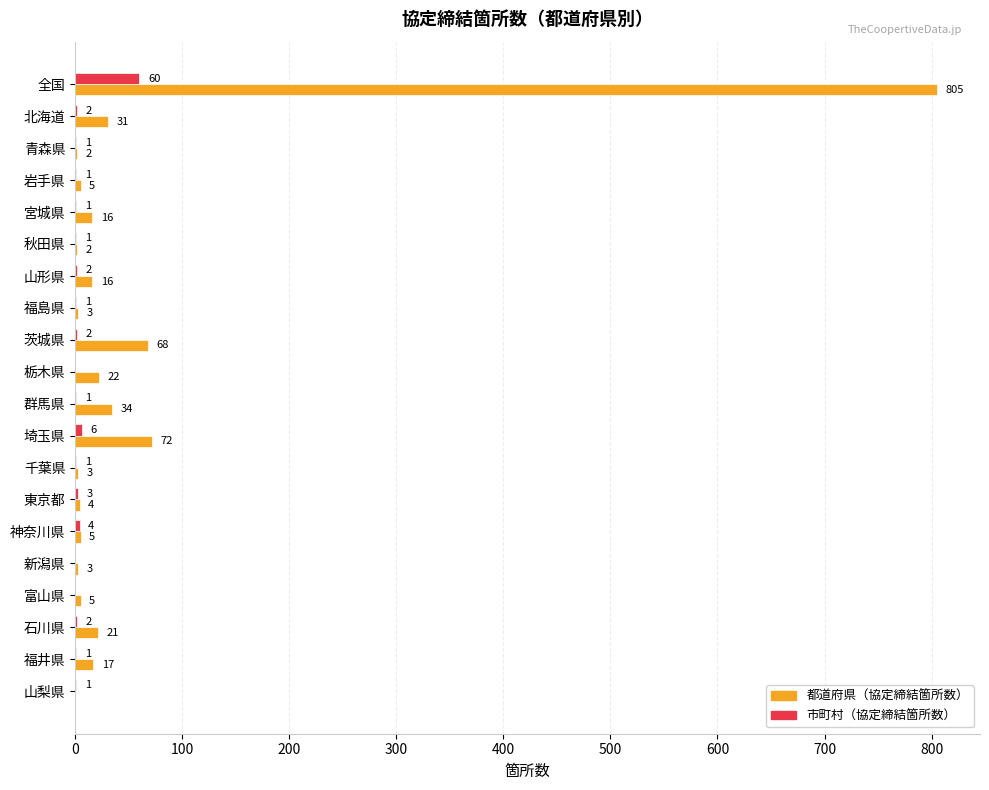

The value of 都道府県（協定締結箇所数） at 山形県 is 16. True or false?

True